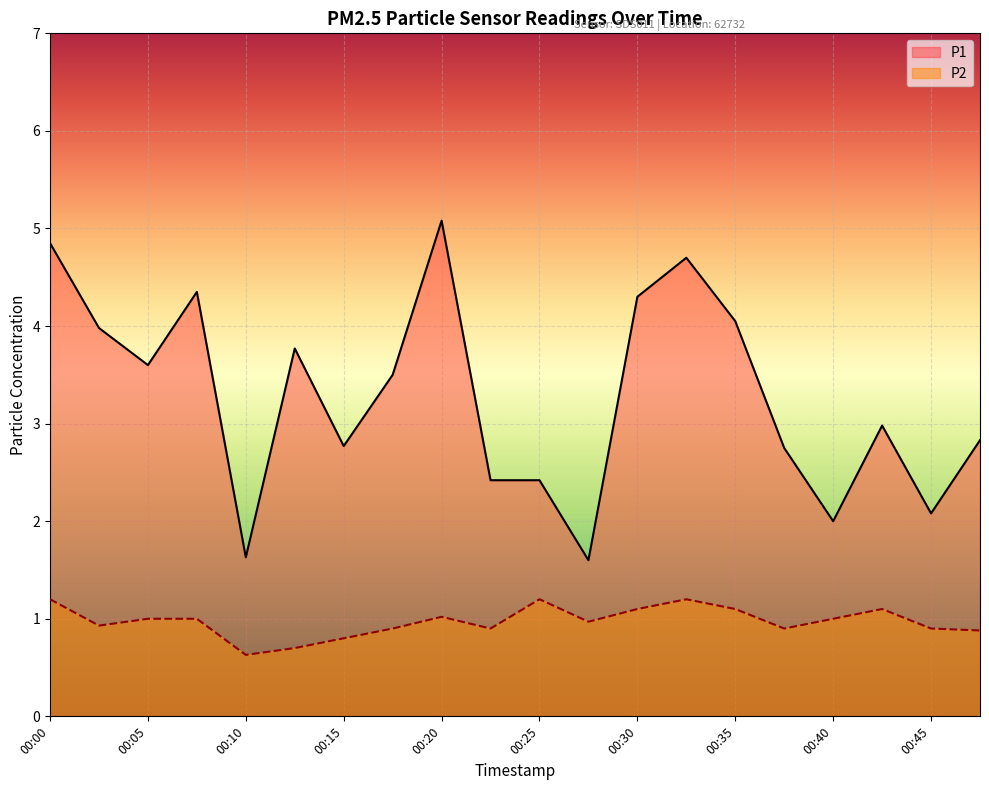

How many values in the P2 series are below 1?

10